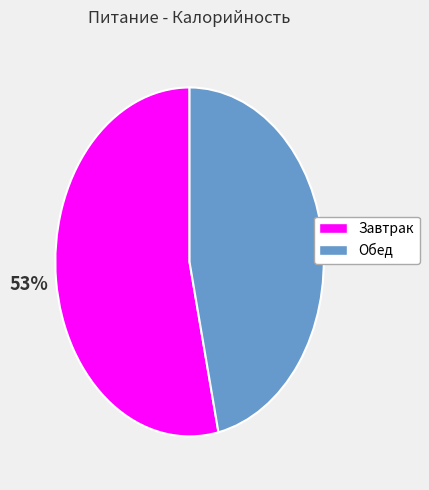

How many segments does this pie chart have?

2